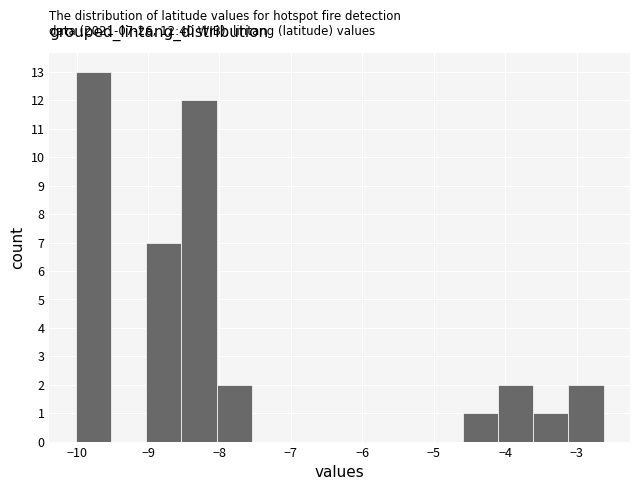

Which range on the x-axis has the tallest bar?

-10.0 to -9.5